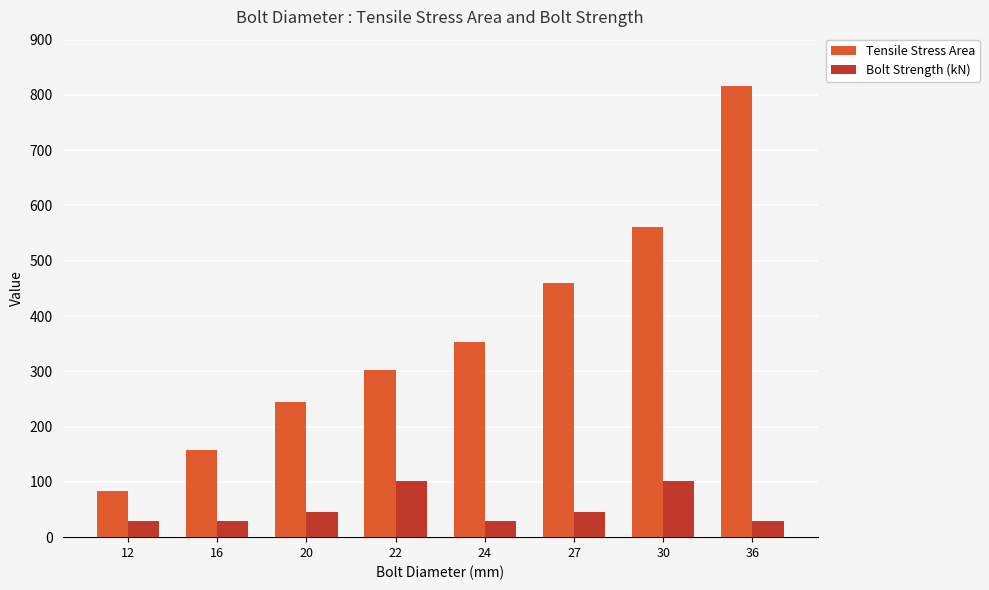

What is the value of the Tensile Stress Area bar at the 5th from the left?

353.0